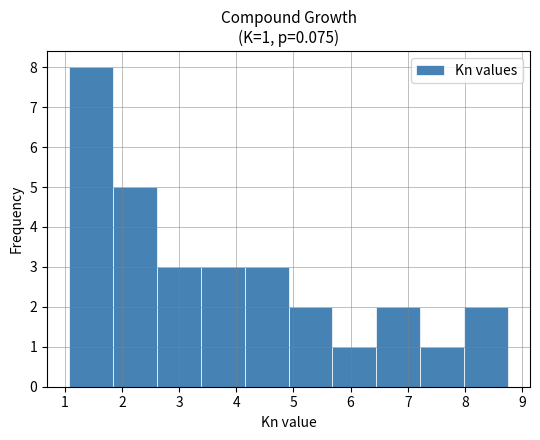

Over which range of the x-axis is the bar tallest?

1.1 to 1.8